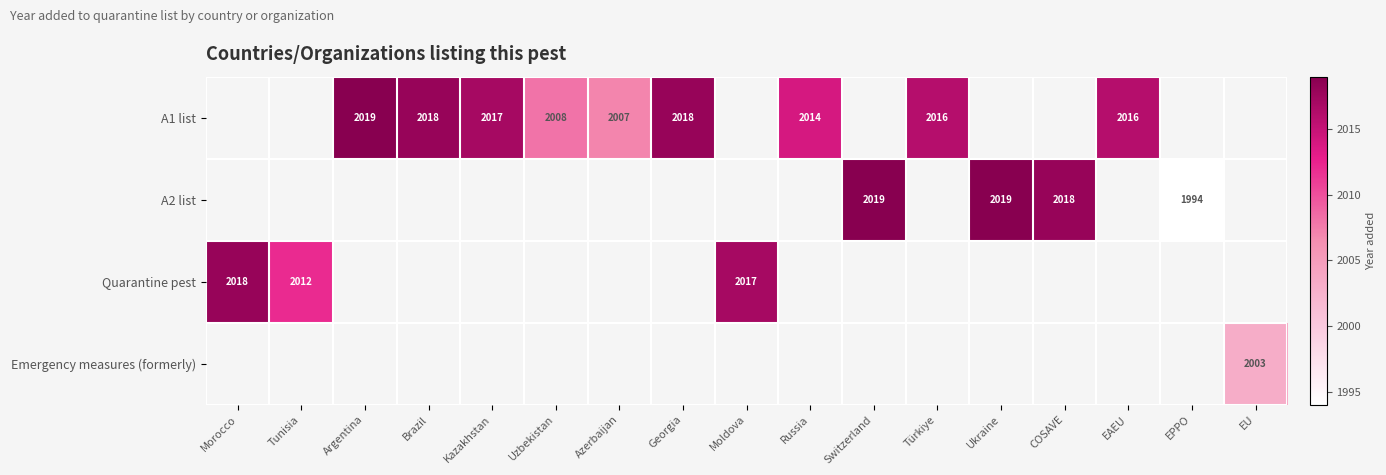

What is the smallest value displayed?

1994.0